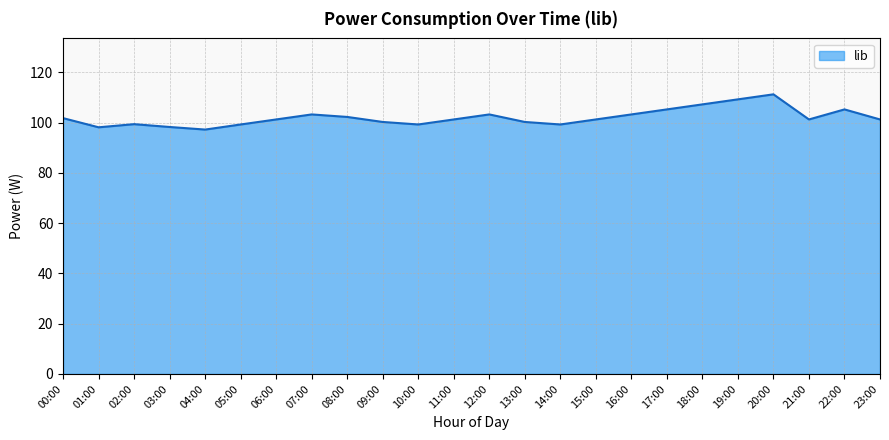

Between 16:00 and 04:00, which is larger?

16:00